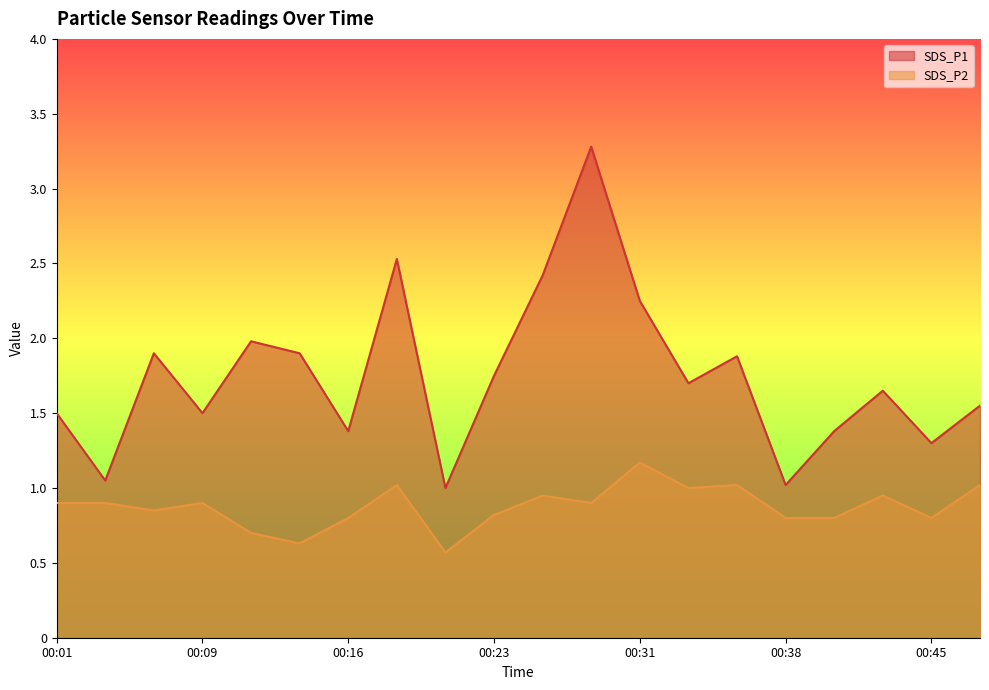

Rank the series at 00:09 from highest to lowest value.

SDS_P1, SDS_P2